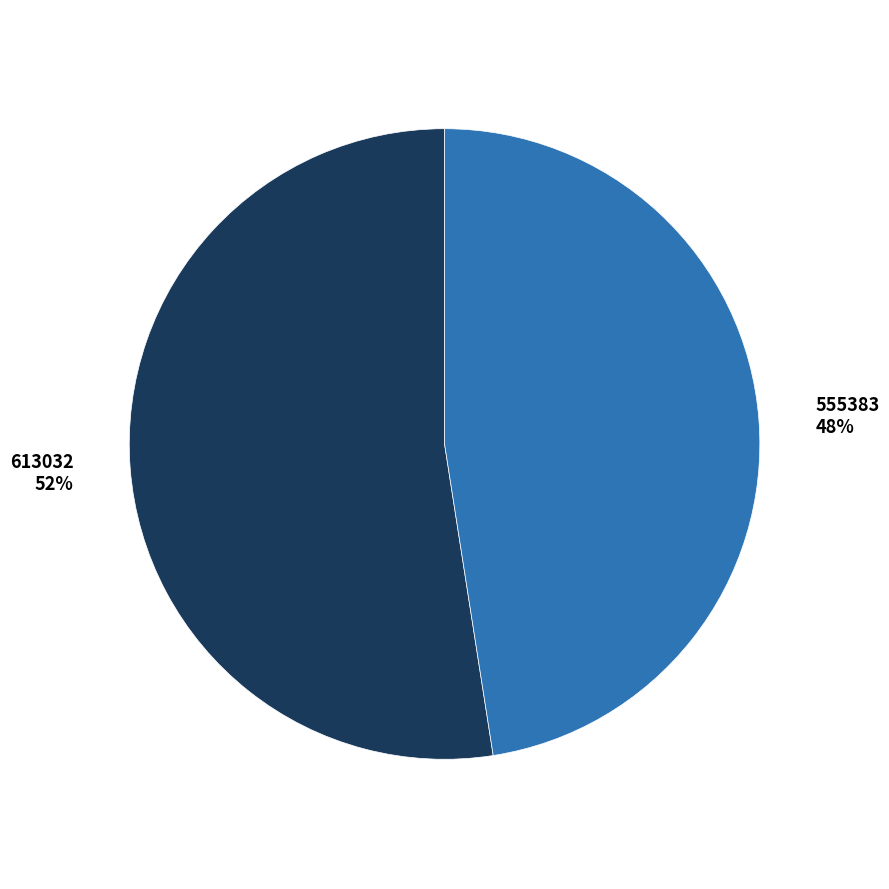

To the nearest percent, what is the average slice percentage?

50%